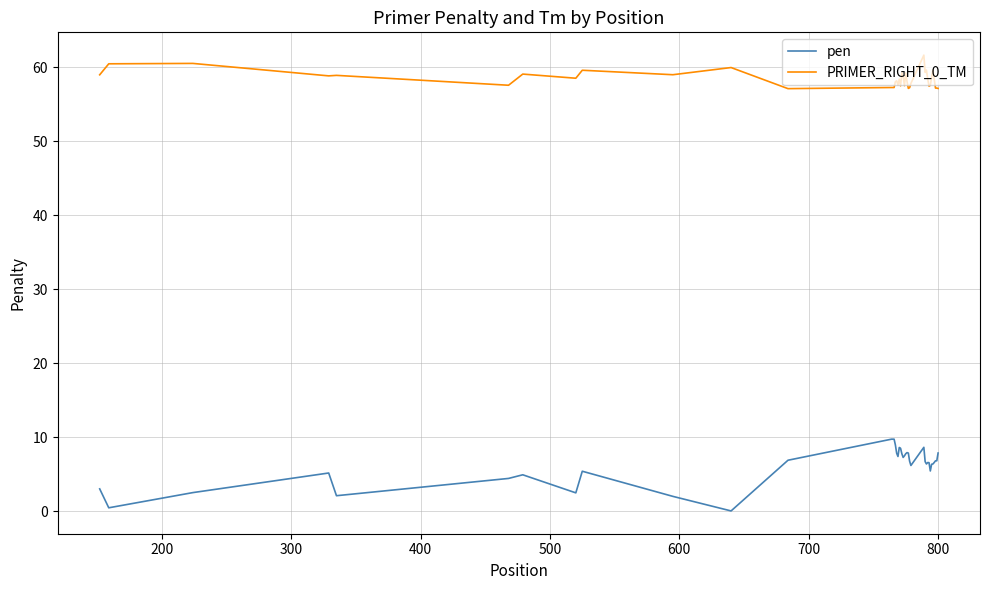

What is the maximum value shown in the chart?

61.6